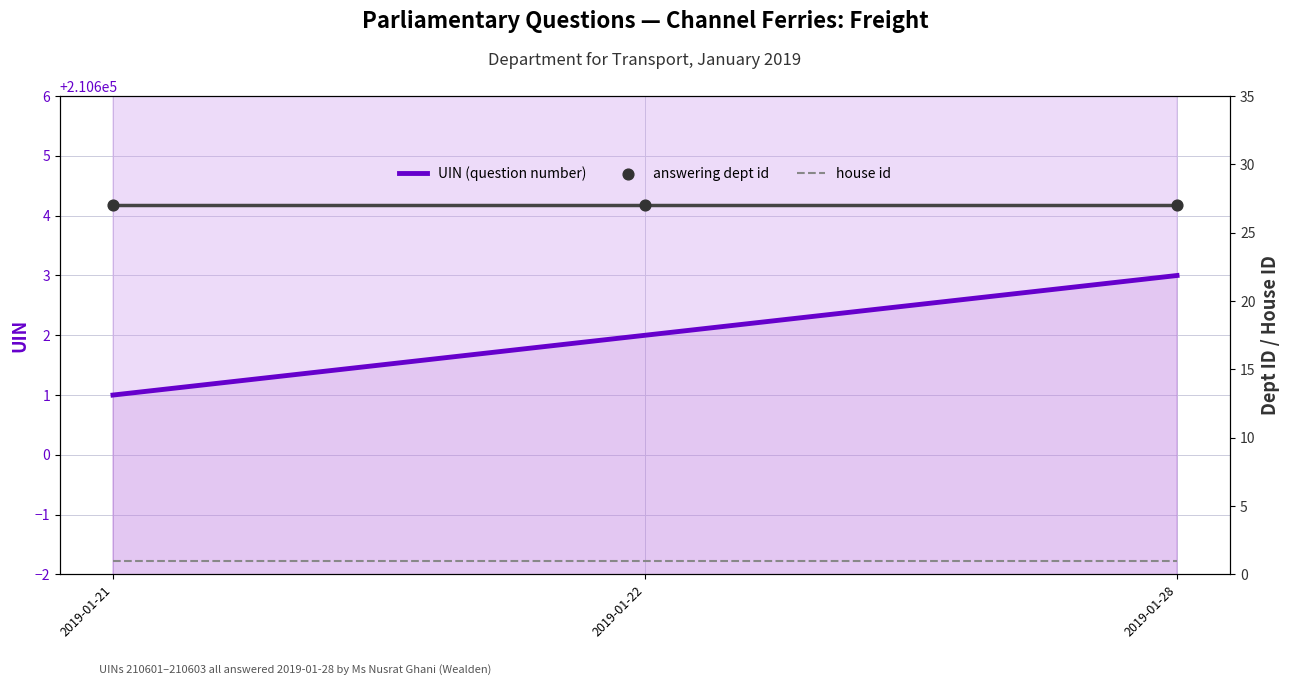

Which series has the widest spread of Y values?

UIN (question number)